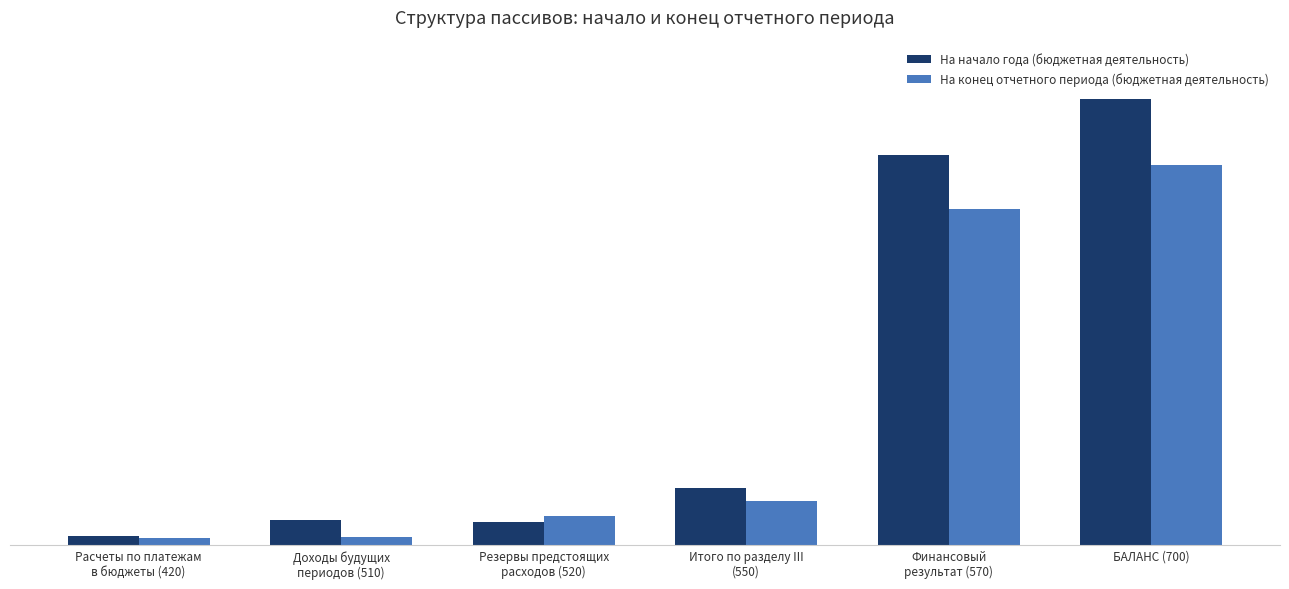

Are the bars grouped side by side (vs. stacked)?

Yes